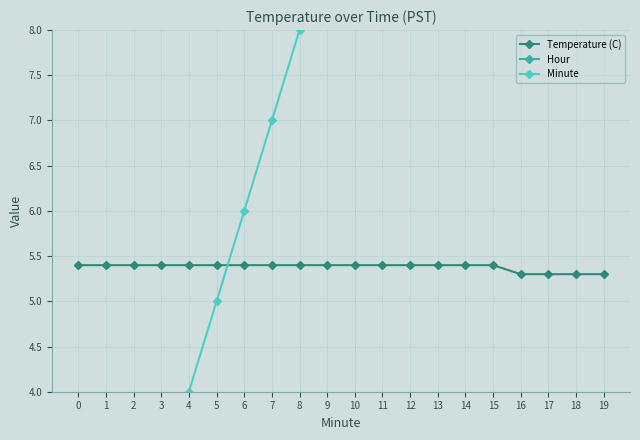

What is the approximate value of Temperature (C) at 5?

5.4